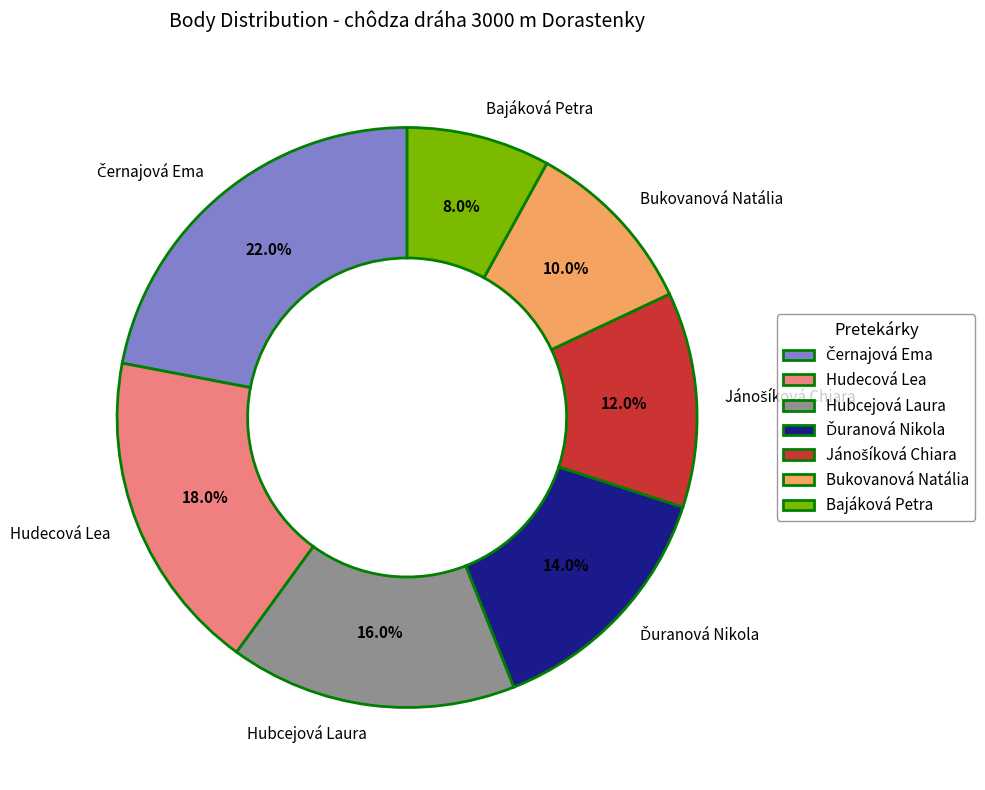

Which slice is the smallest?

Bajáková Petra